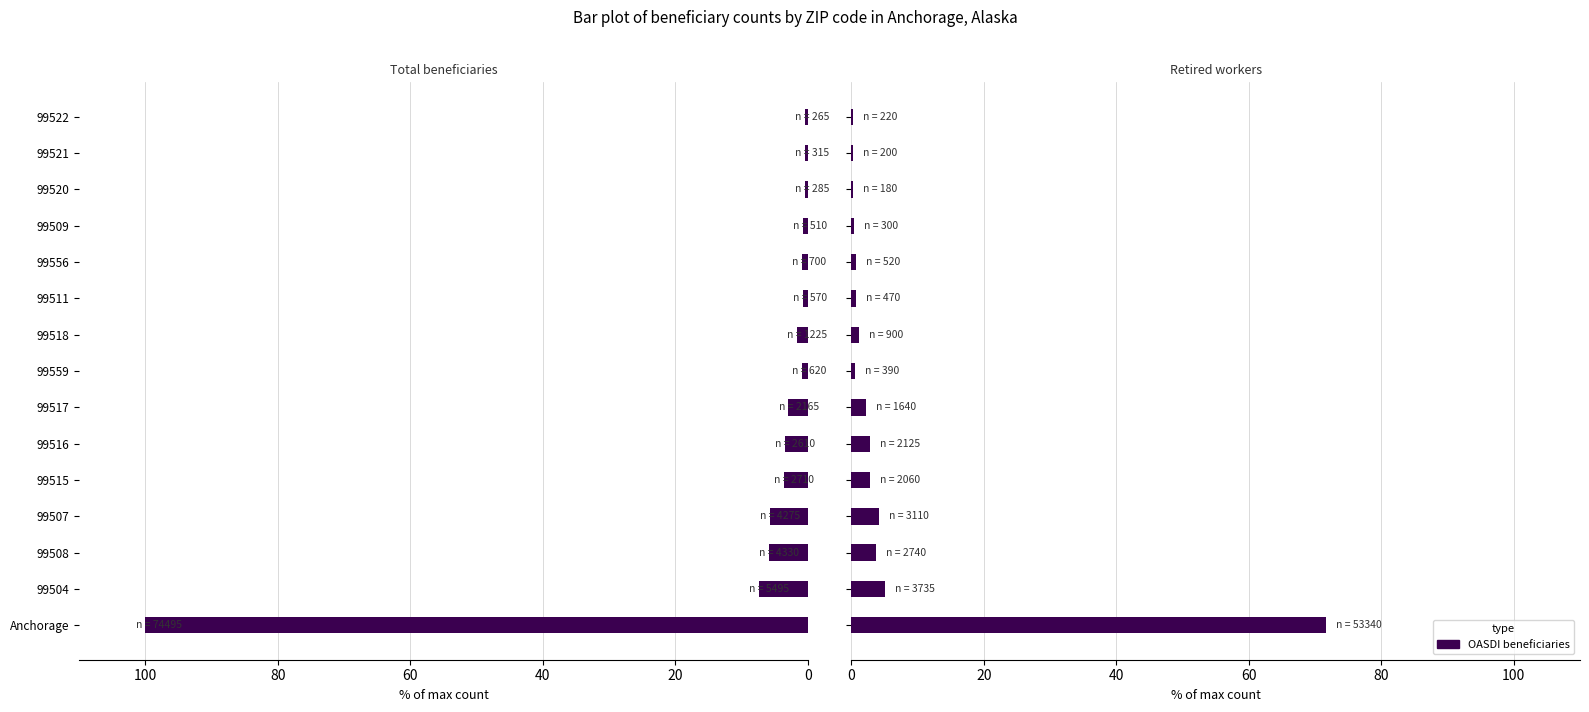

True or false: Total beneficiaries has a value of 9.3 at 60.

False